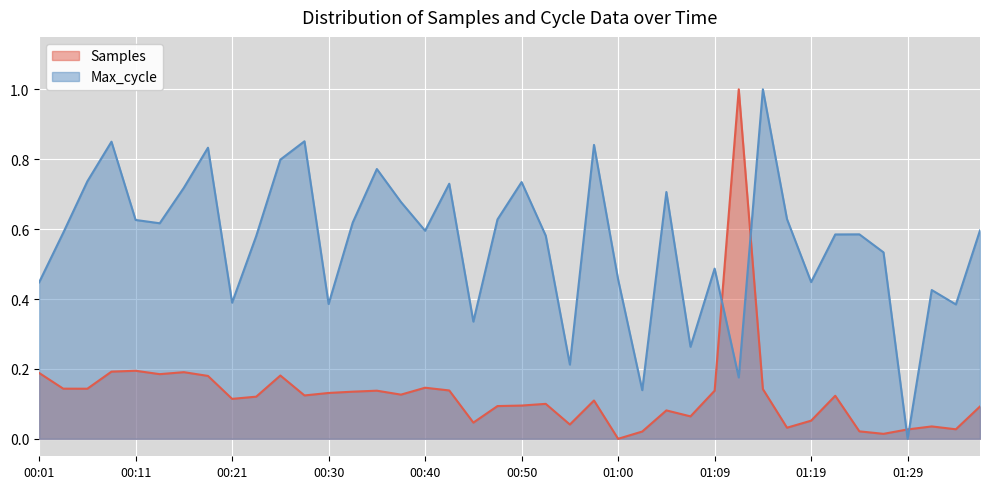

Rank the series at 00:40 from highest to lowest value.

Max_cycle, Samples